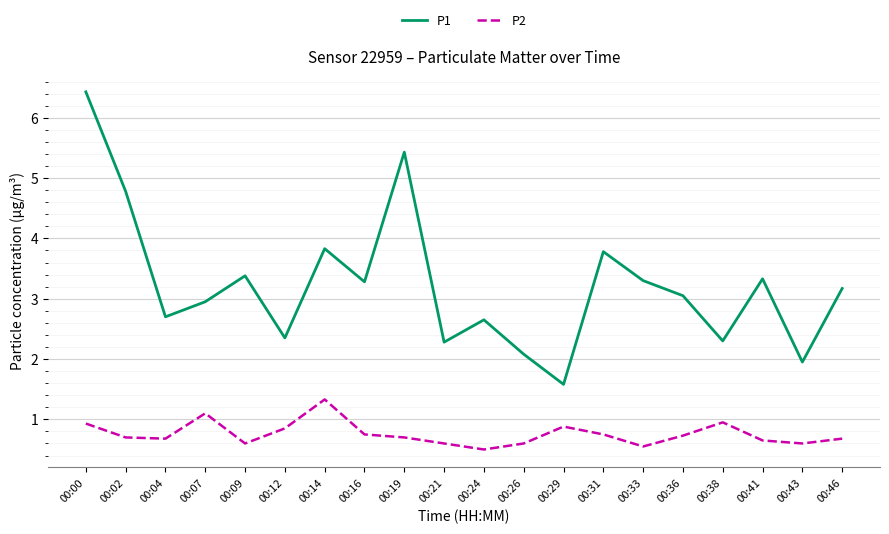

Is it true that P2 equals 0.7 at 00:19?

True